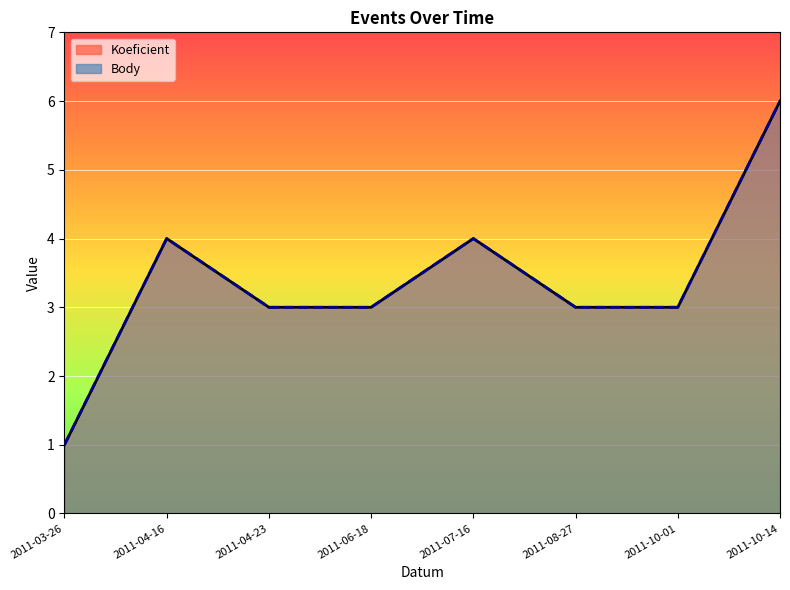

What is the label of the 7th point from the left?

2011-10-01